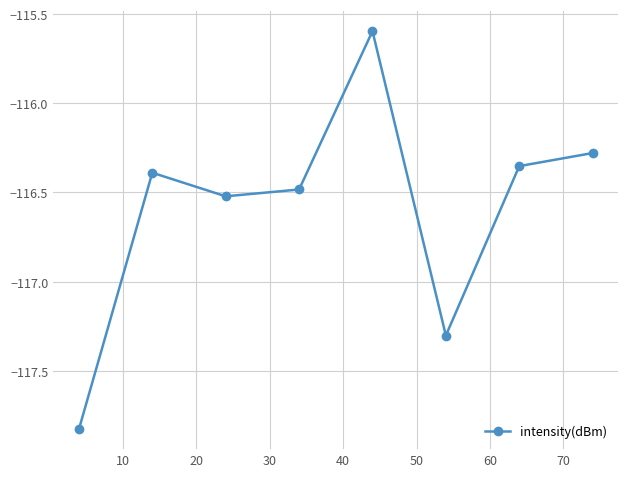

What is the value of the 3rd point from the left?

-116.5